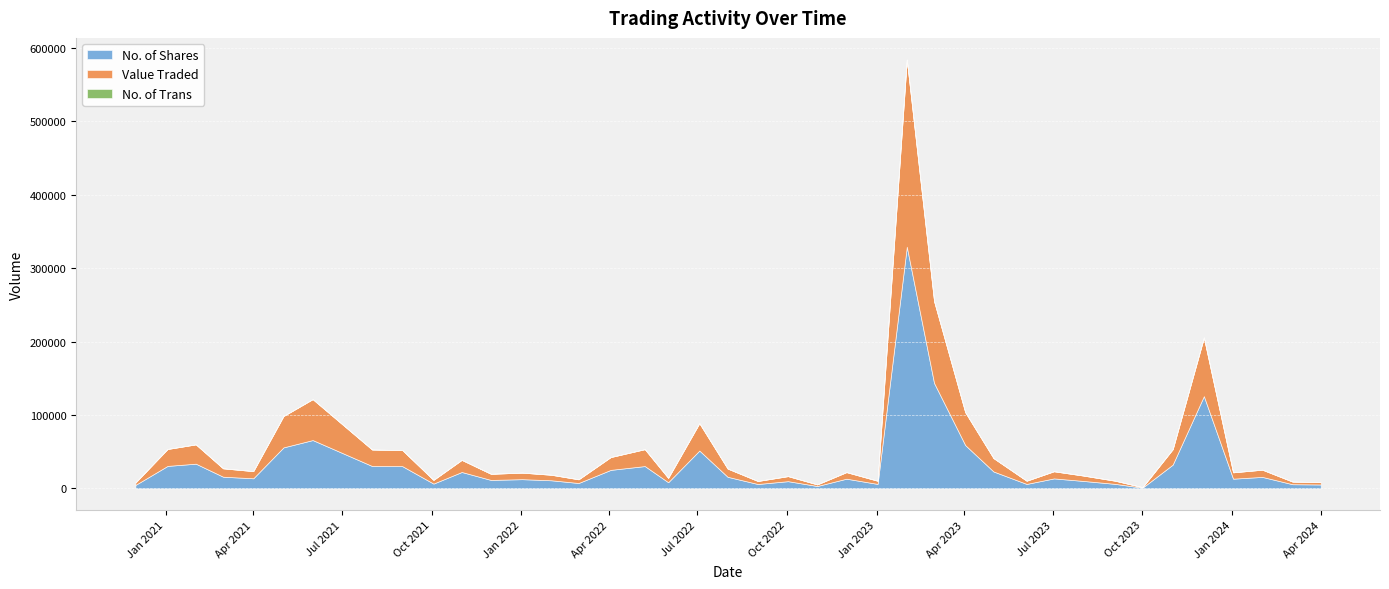

At which label does No. of Shares reach its minimum?

01/10/2023